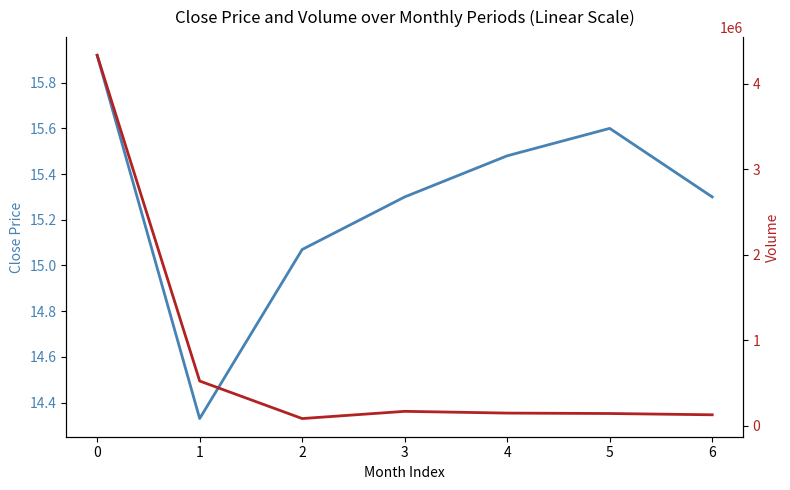

At how many categories does at least one series exceed 2010425?

1